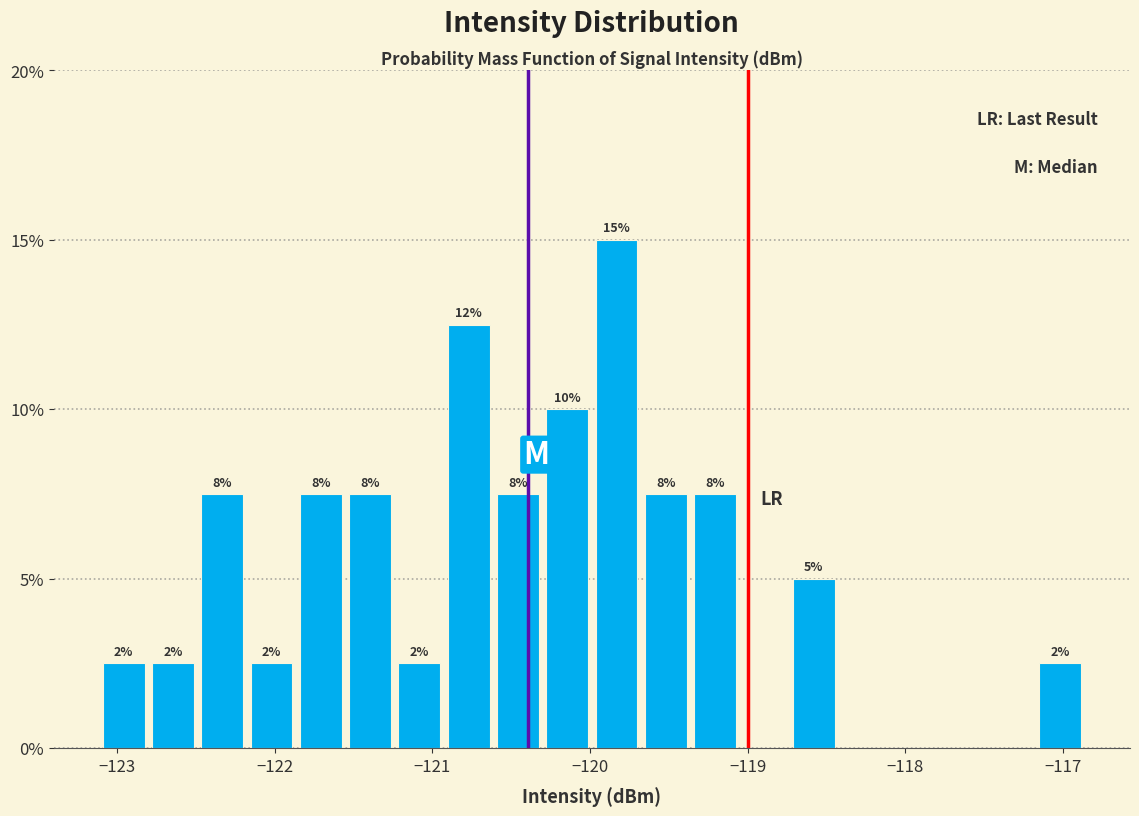

Around what value on the x-axis is the tallest bar? Give the approximate position of its centre, as read against the axis.

-119.8